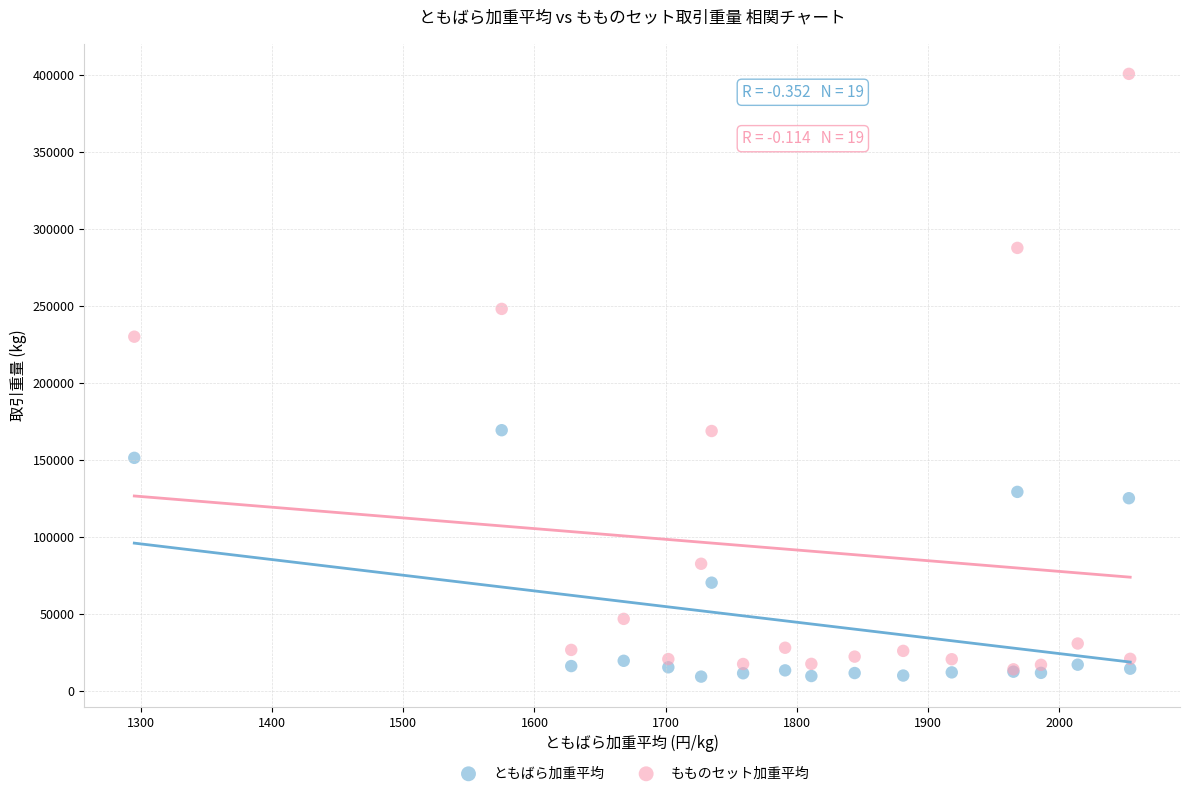

What are all the series names shown in the legend?

ともばら加重平均, もものセット加重平均